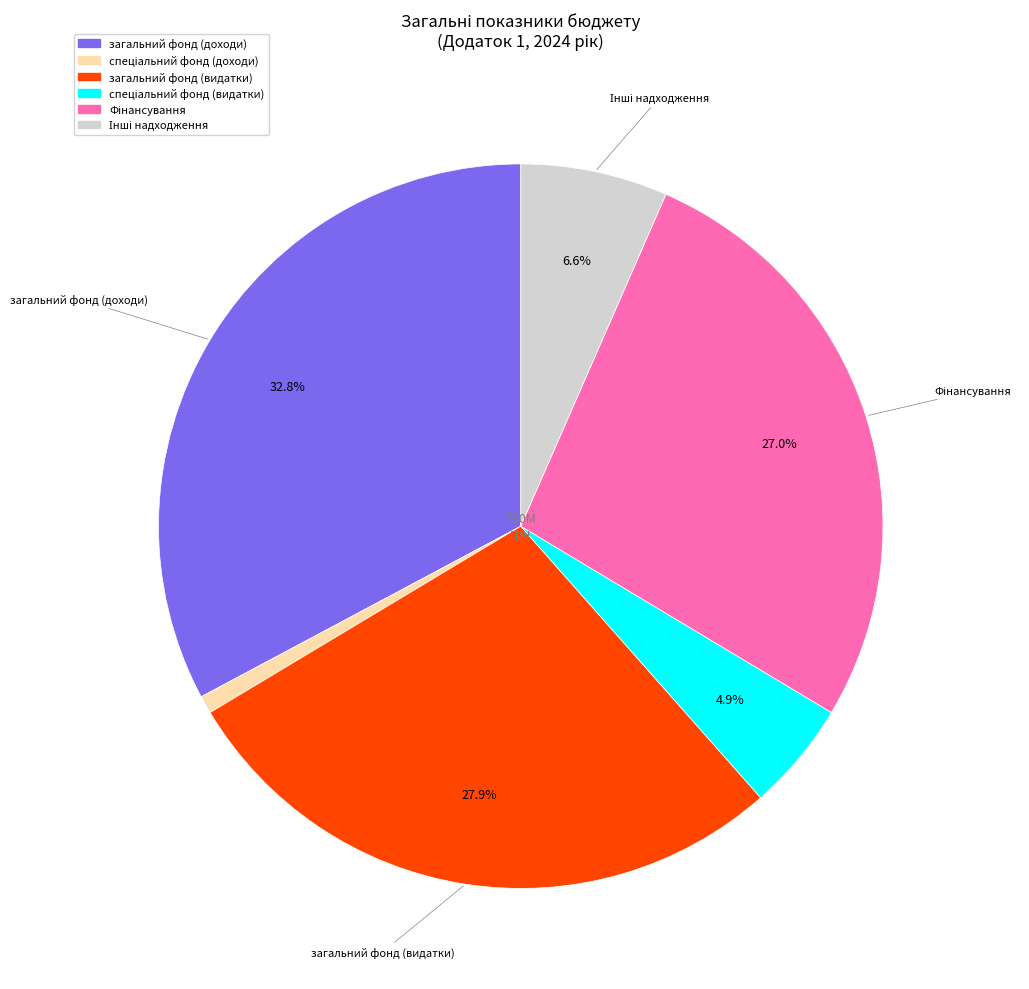

Is there any slice that represents more than half of the pie?

No